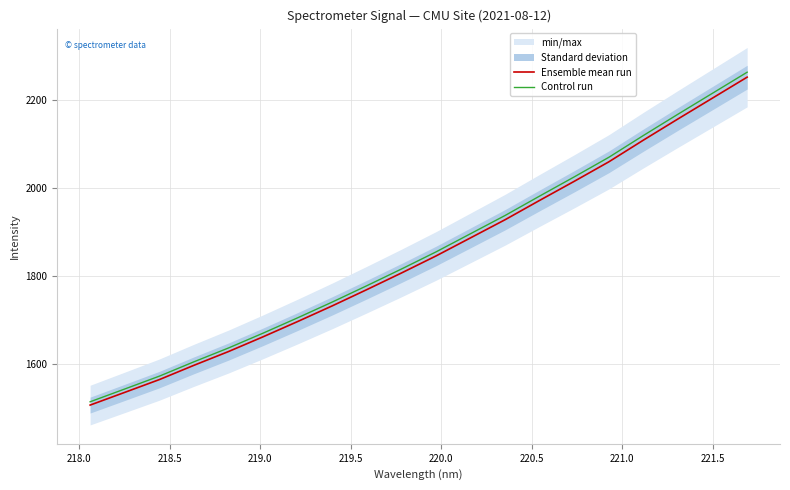

What is the maximum value for Ensemble mean run?

2252.4